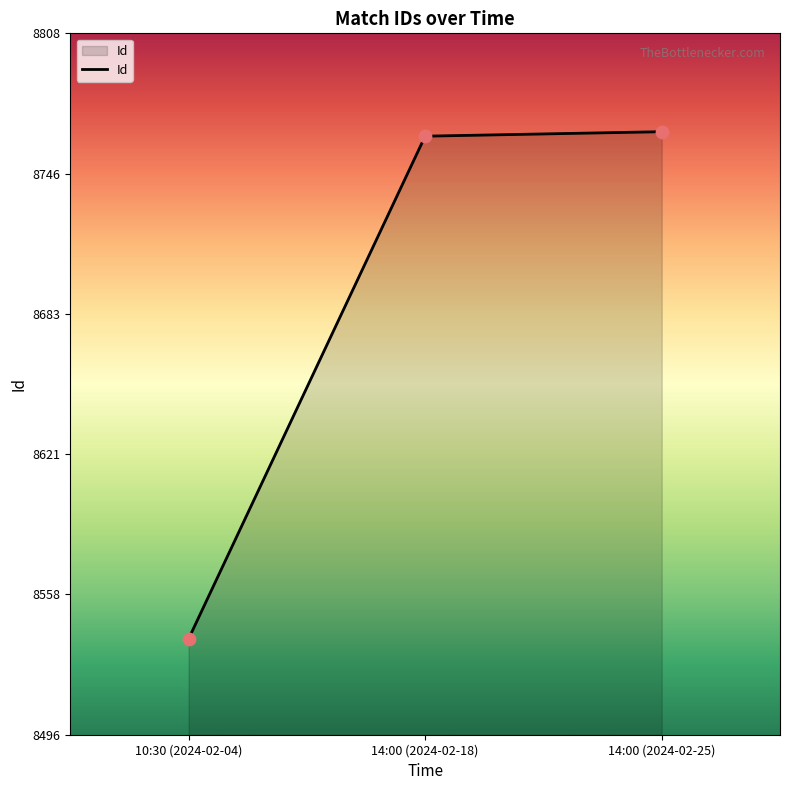

What is the change in value from 10:30 (2024-02-04) to 14:00 (2024-02-25)?

+226